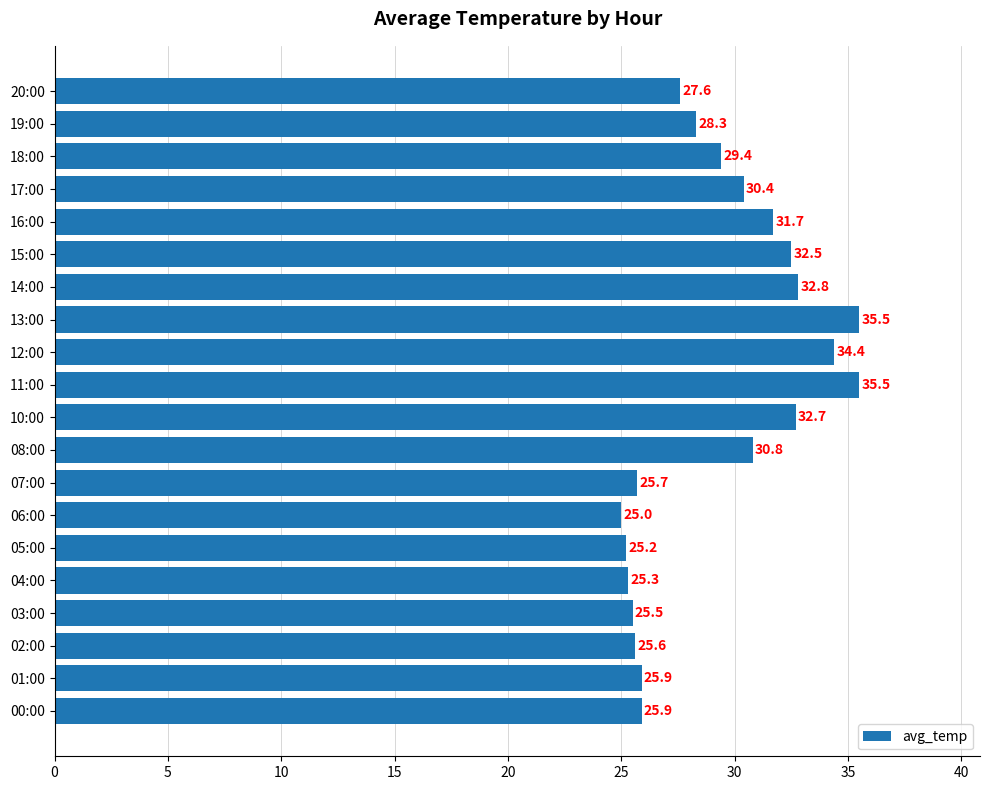

What is the ratio of the value at 18:00 to the value at 08:00?

1.0